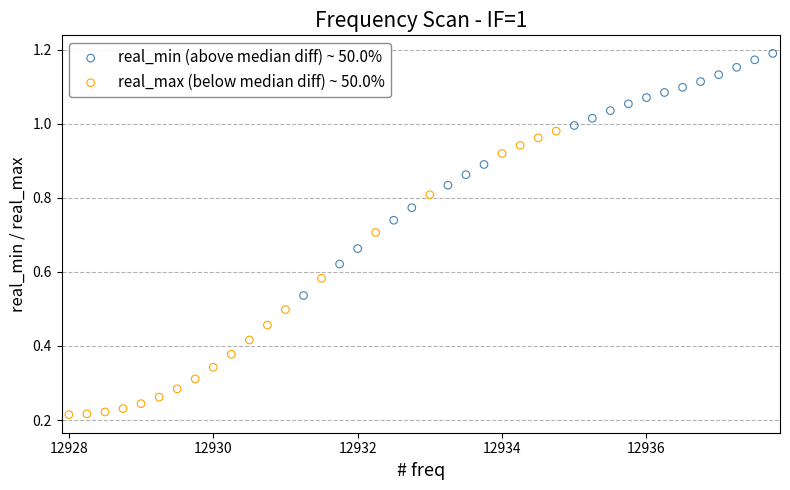

Which series has the widest spread of Y values?

real_max (below median diff) ~ 50.0%